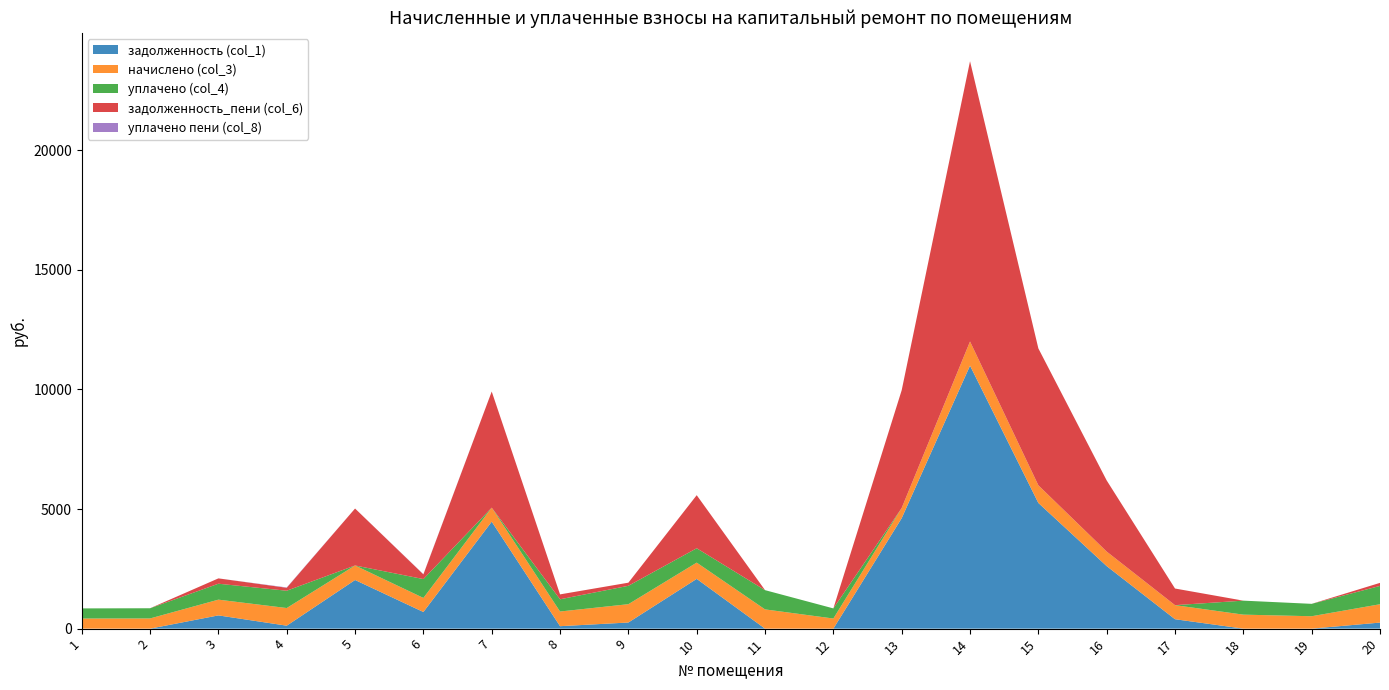

Reading left to right, what are all the values shown in this chart?

задолженность (col_1): 1=0.0	2=0.0	3=553.5	4=123.5	5=2033.5	6=695.4	7=4473.2	8=102.3	9=255.9	10=2080.3	11=0.0	12=0.0	13=4619.2	14=10996.0	15=5255.4	16=2614.8	17=393.5	18=0.0	19=0.0	20=253.2
начислено (col_3): 1=422.9	2=426.1	3=658.3	4=737.8	5=607.4	6=588.3	7=585.1	8=613.7	9=766.4	10=680.5	11=804.5	12=422.9	13=426.1	14=1011.2	15=737.8	16=607.4	17=588.3	18=585.1	19=518.3	20=766.4
уплачено (col_4): 1=422.9	2=426.1	3=666.3	4=723.6	5=0.0	6=788.7	7=0.0	8=511.4	9=768.6	10=600.0	11=804.5	12=422.9	13=0.0	14=0.0	15=0.0	16=0.0	17=0.0	18=585.1	19=518.3	20=766.4
задолженность_пени (col_6): 1=0.0	2=0.0	3=223.3	4=123.5	5=2381.5	6=196.1	7=4856.7	8=204.6	9=130.2	10=2219.0	11=0.0	12=0.0	13=4924.1	14=11719.5	15=5725.1	16=2974.7	17=695.6	18=0.0	19=0.0	20=127.7
уплачено пени (col_8): 1=0.0	2=0.0	3=0.0	4=14.2	5=0.0	6=9.1	7=0.0	8=0.0	9=0.0	10=0.0	11=0.0	12=0.0	13=0.0	14=0.0	15=0.0	16=0.0	17=0.0	18=0.0	19=0.0	20=0.0